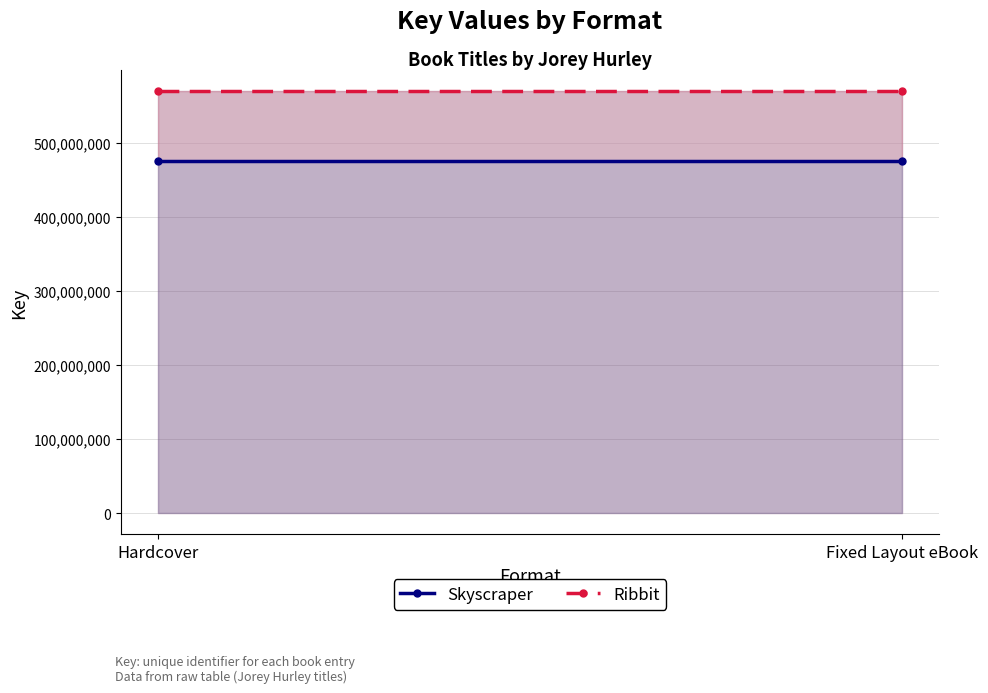

Which category has the highest value across all series?

Hardcover